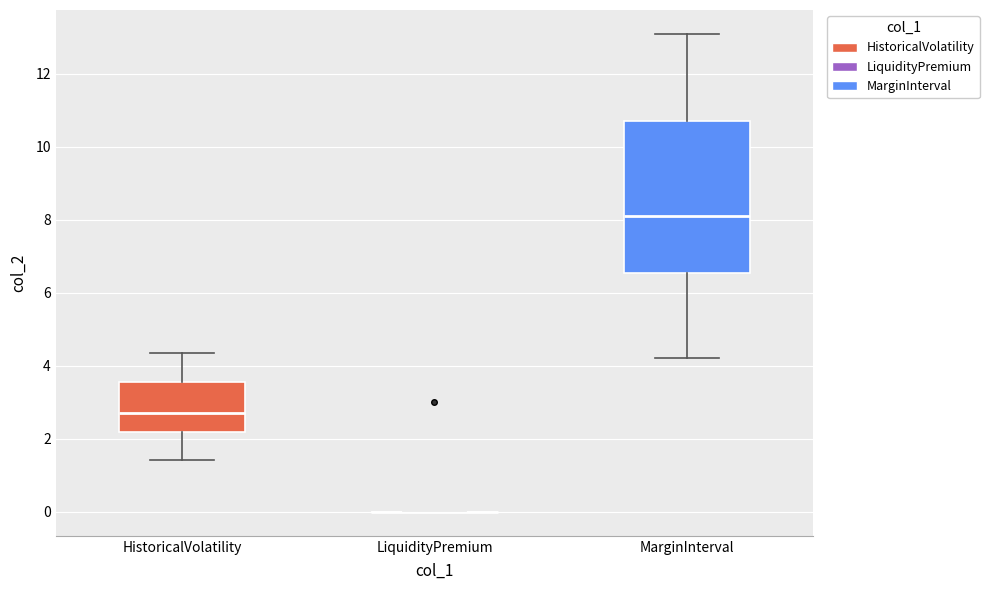

Reading left to right, transcribe this box plot: for each box, give where its median line is, the range the box spans, and where its two whiskers end, as read against the y-axis. The values are not printed on the chart, so give them approximately, as read against the axis.

HistoricalVolatility: median 2.8, box 2.2 to 3.6, whiskers 1.4 to 4.4
LiquidityPremium: box collapsed to a line at 0.0, whiskers 0.0 to 0.0
MarginInterval: median 8.2, box 6.6 to 10.8, whiskers 4.2 to 13.0